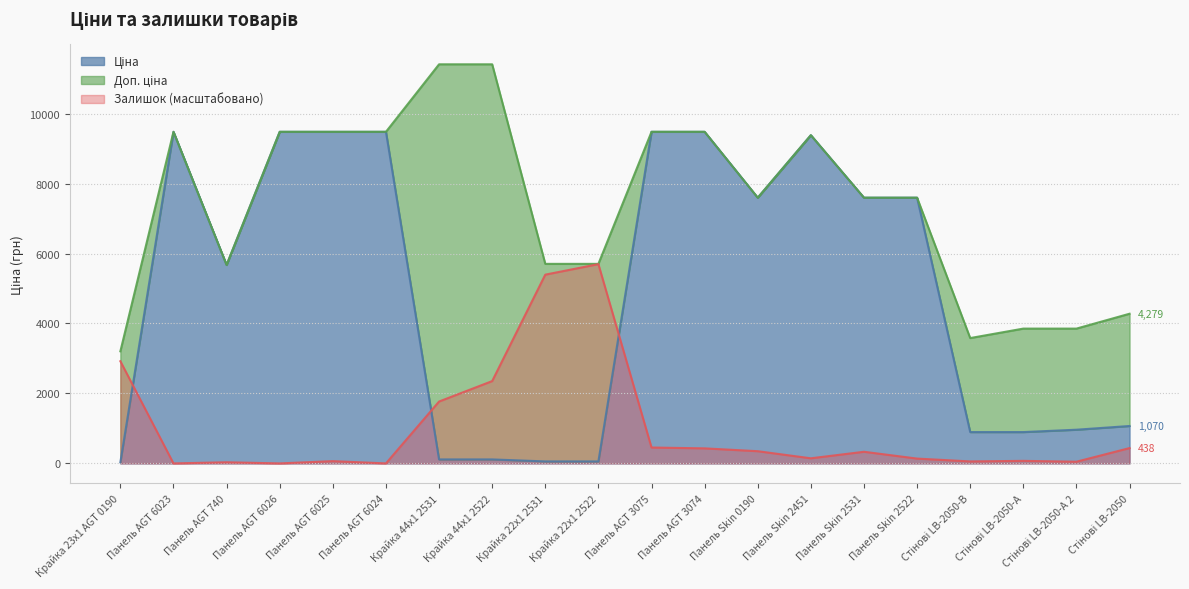

Which category has the highest value in the Залишок series?

Крайка 22x1 2522